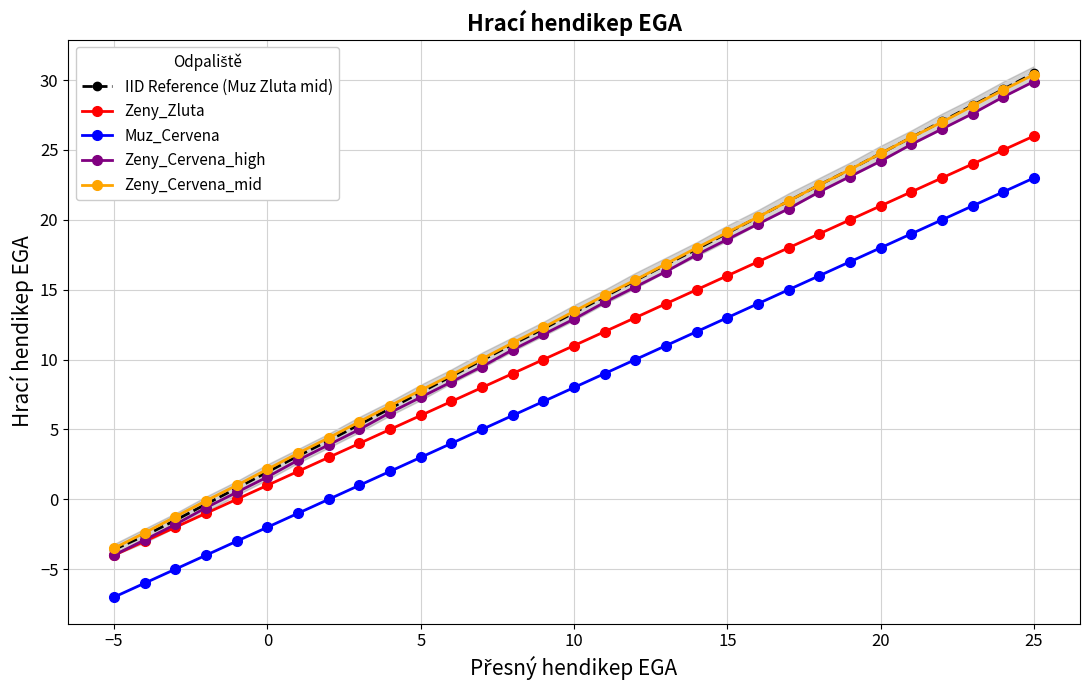

True or false: Zeny_Cervena_mid and Zeny_Zluta cross at least once.

False